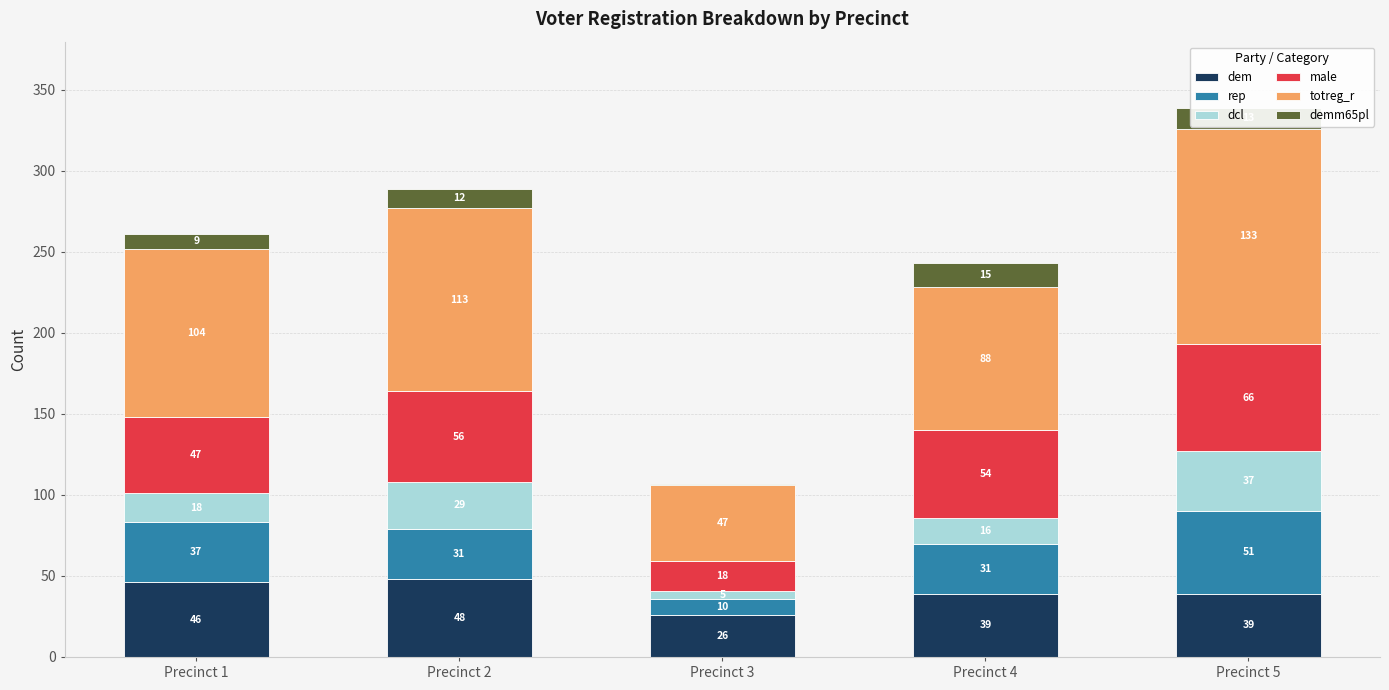

What is the total value across all series at Precinct 2?

289